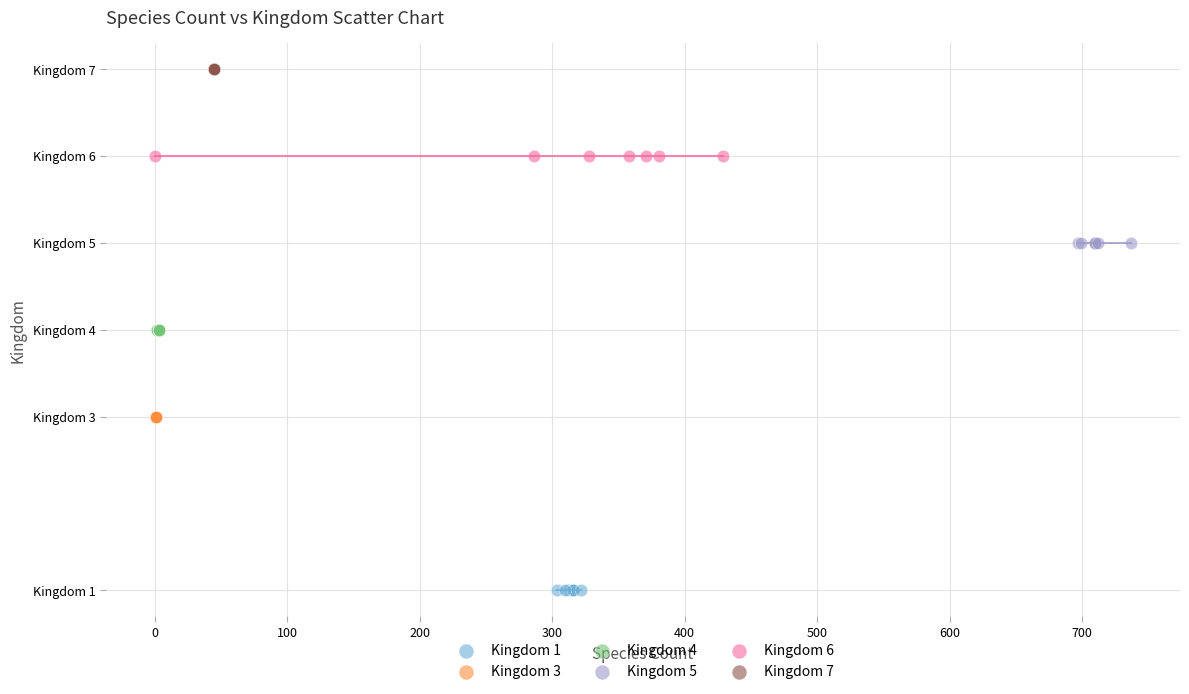

What are all the series names shown in the legend?

Kingdom 1, Kingdom 3, Kingdom 4, Kingdom 5, Kingdom 6, Kingdom 7